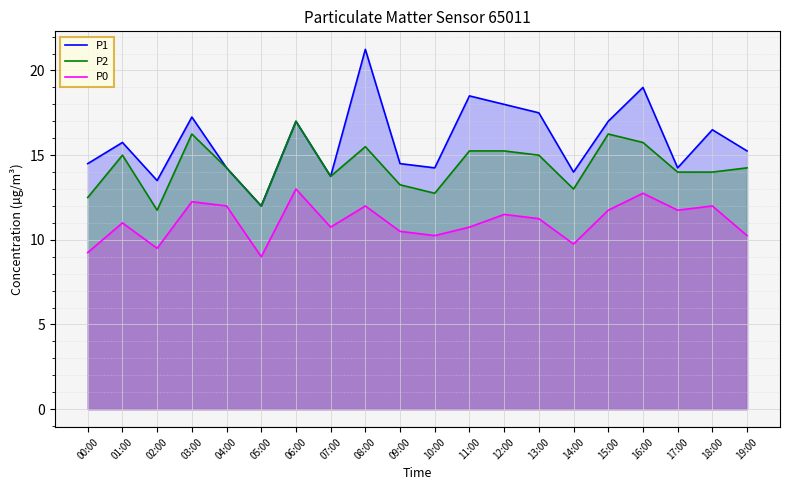

What is the average value of the P2 series?

14.3